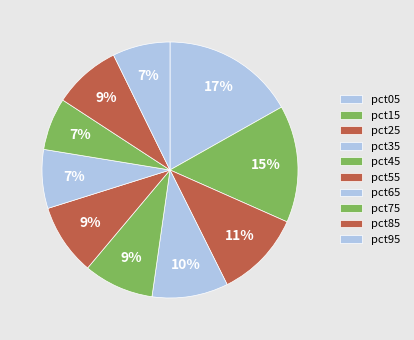

Count the number of slices in the pie.

10